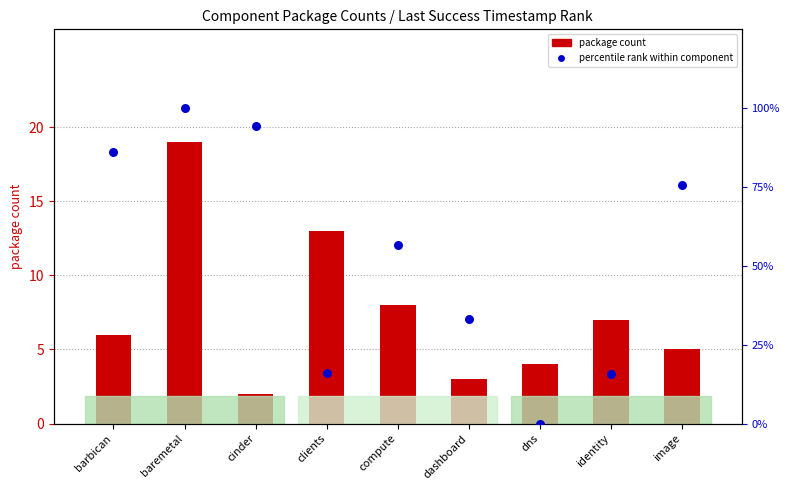

What are all the series names shown in the legend?

package count, percentile rank within component